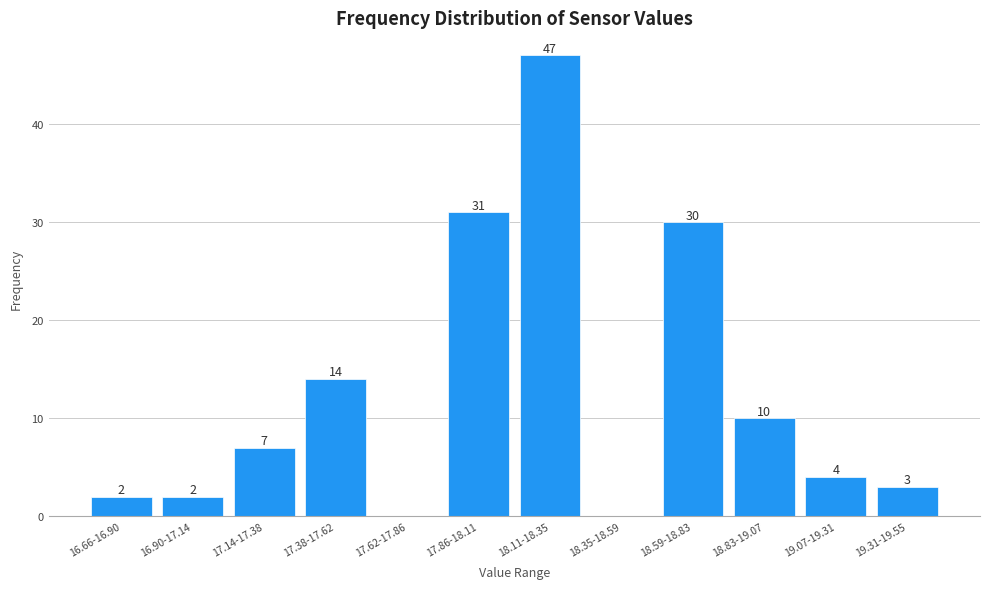

Reading left to right, extract all data points from this chart.

16.66-16.90=2	16.90-17.14=2	17.14-17.38=7	17.38-17.62=14	17.62-17.86=0	17.86-18.11=31	18.11-18.35=47	18.35-18.59=0	18.59-18.83=30	18.83-19.07=10	19.07-19.31=4	19.31-19.55=3